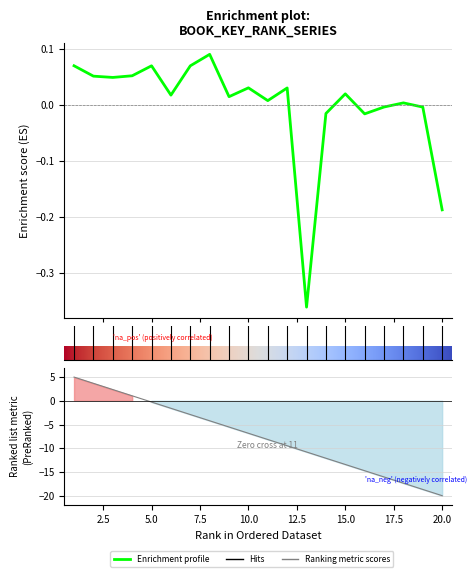

List the labels in order of value, smallest first.

13, 20, 16, 14, 19, 17, 18, 11, 9, 6, 15, 12, 10, 3, 2, 4, 7, 5, 1, 8